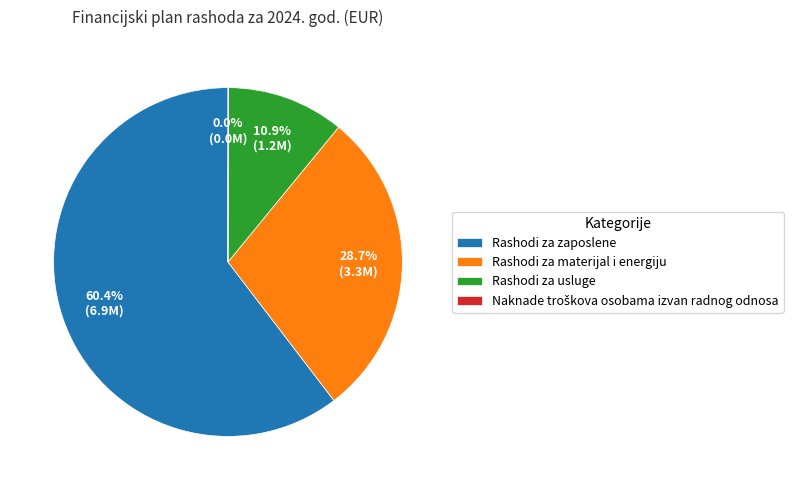

What is the majority slice?

Rashodi za zaposlene